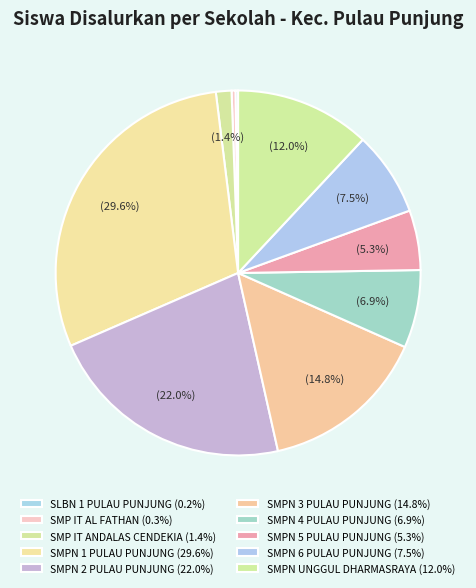

What percentage is the SMPN 6 PULAU PUNJUNG slice, to the nearest percent?

7%